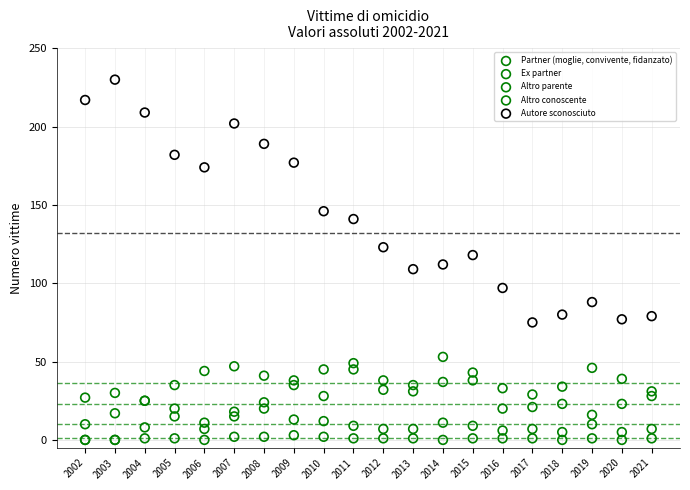

Which series reaches the maximum Y coordinate?

Autore sconosciuto